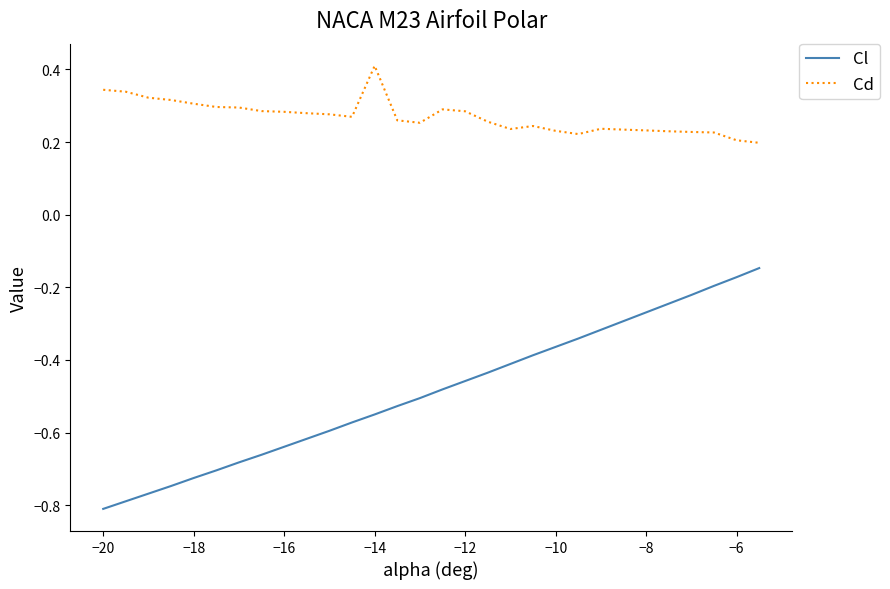

Which series has the widest spread of values?

Cl